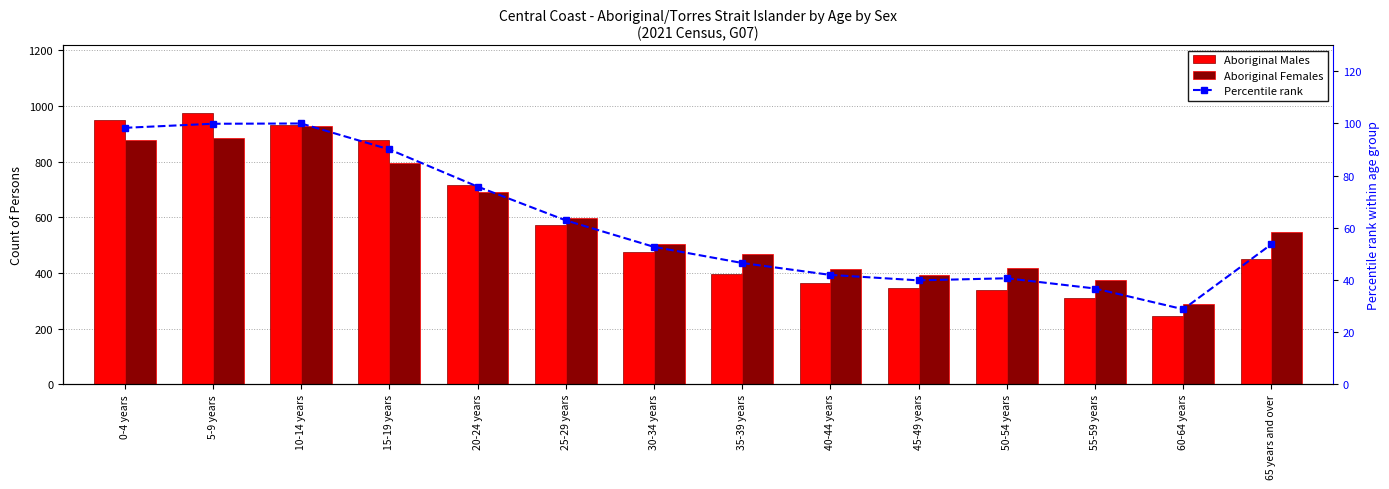

What value does the Percentile rank series have at 55-59 years?

36.8